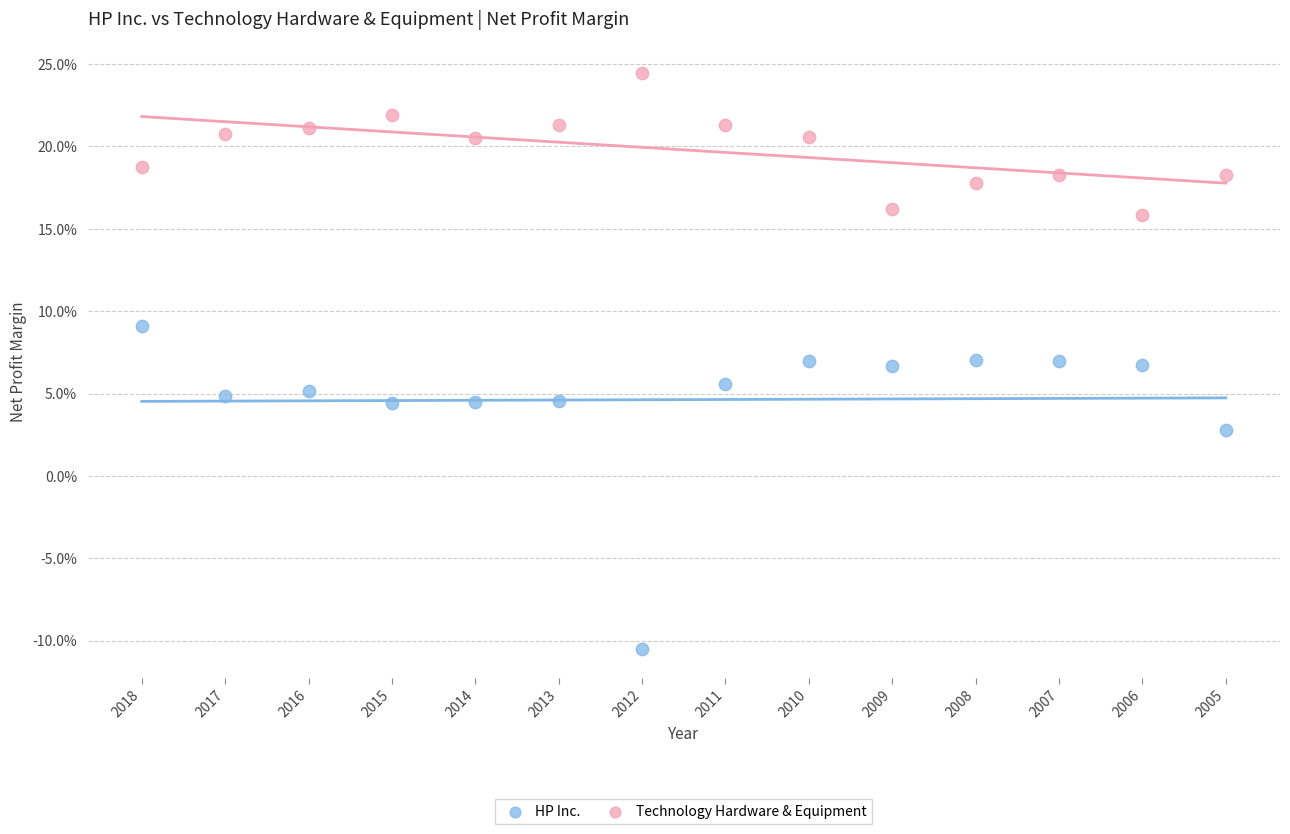

Which series reaches the maximum Y coordinate?

Technology Hardware & Equipment